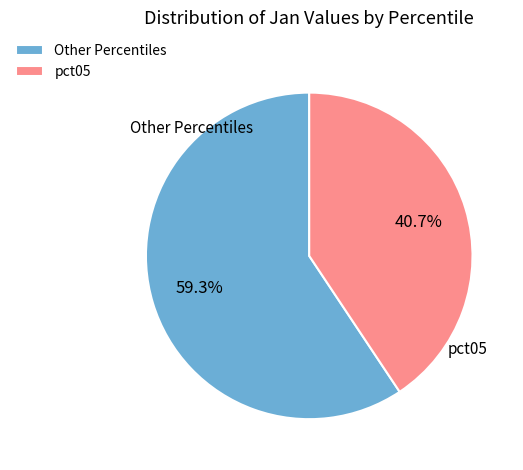

Rank the categories by value from highest to lowest.

Other Percentiles, pct05